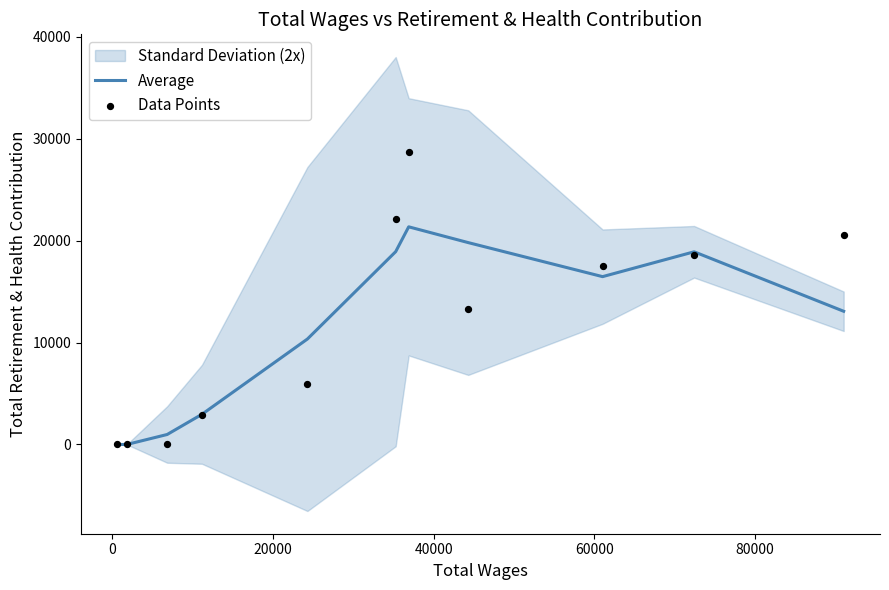

At how many categories does at least one series exceed 2899?

8